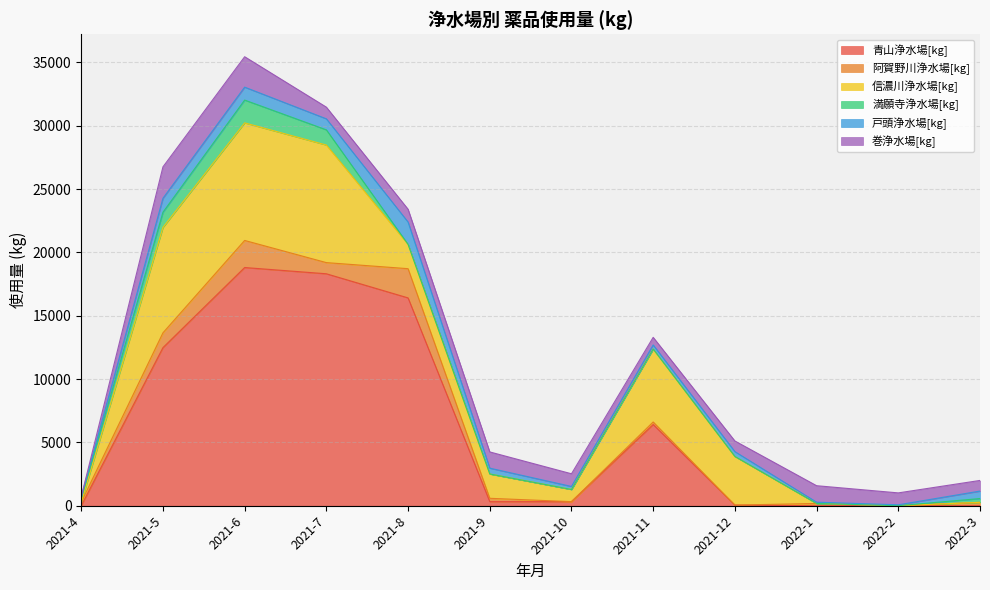

The value of 青山浄水場[kg] at 2021-4 is -12685. True or false?

False